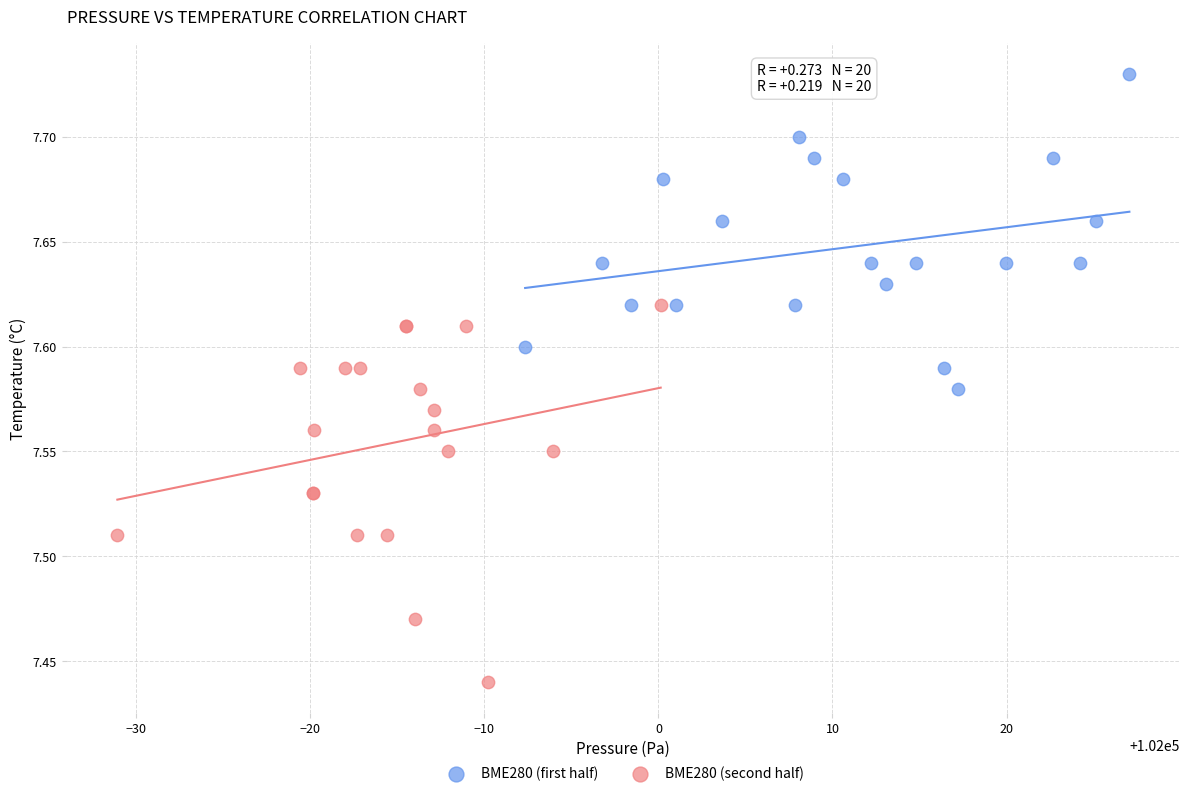

What are all the series names shown in the legend?

BME280 (first half), BME280 (second half)